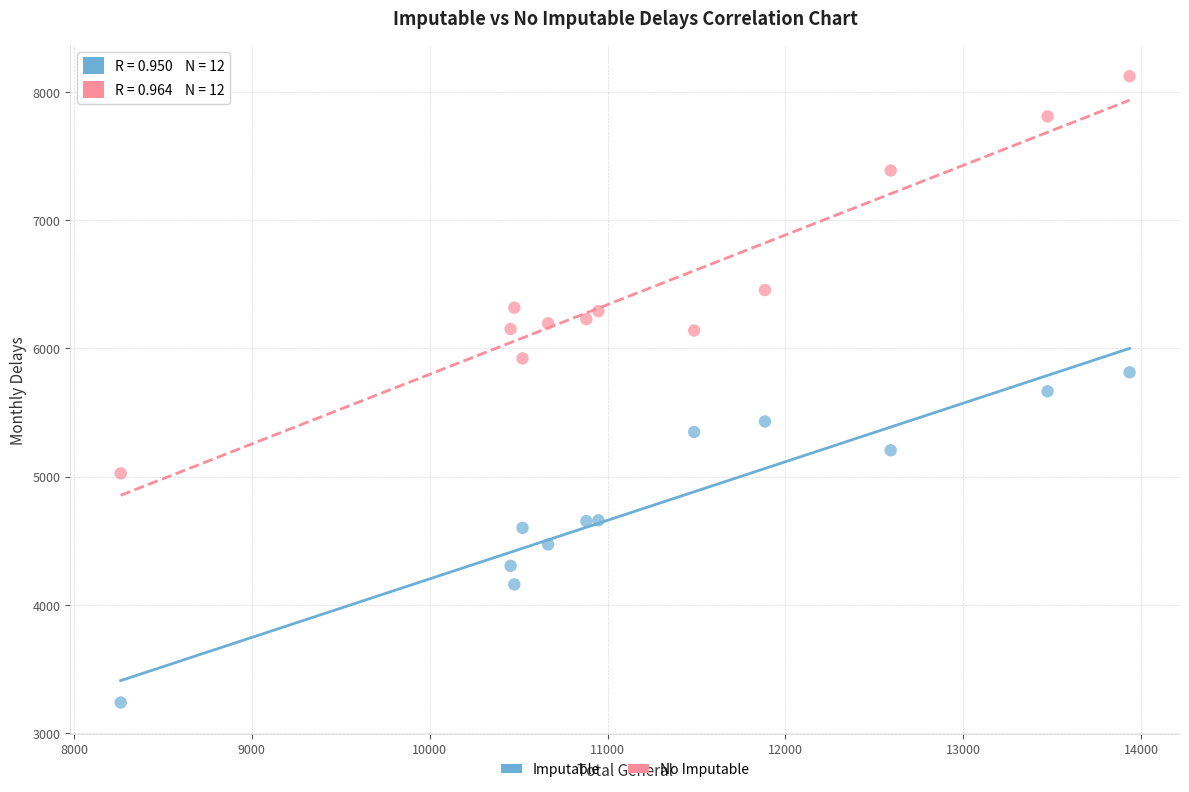

In the No Imputable series, what Y value is closest to 6573?

6455